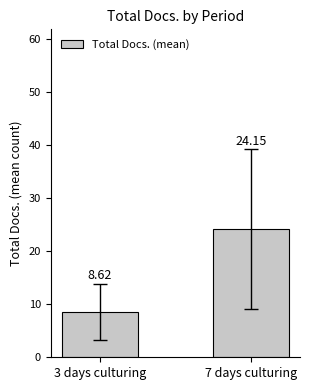

Is it true that the value at 3 days culturing is 8.6?

True